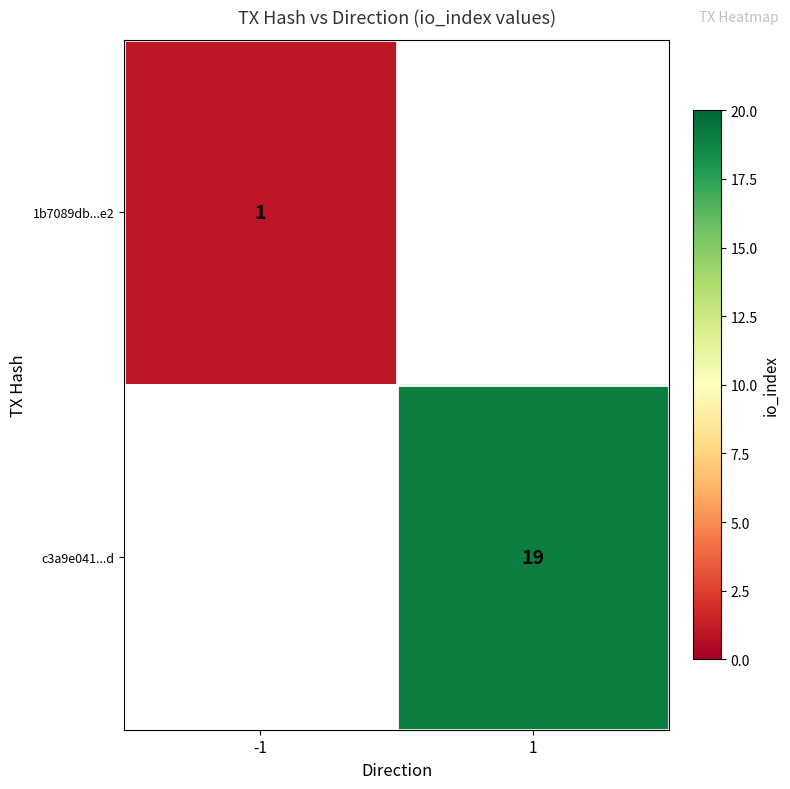

Is it true that c3a9e041...d equals 19 at 1?

True